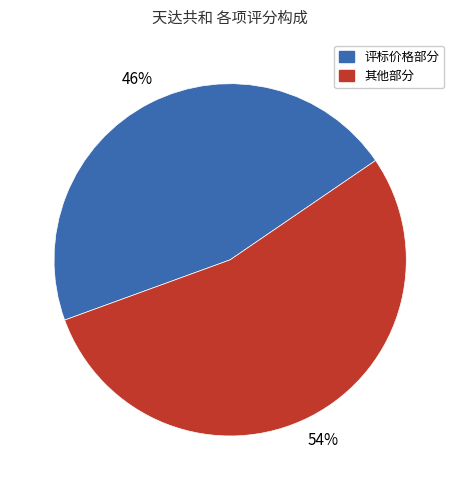

To the nearest percent, what is the average slice percentage?

50%